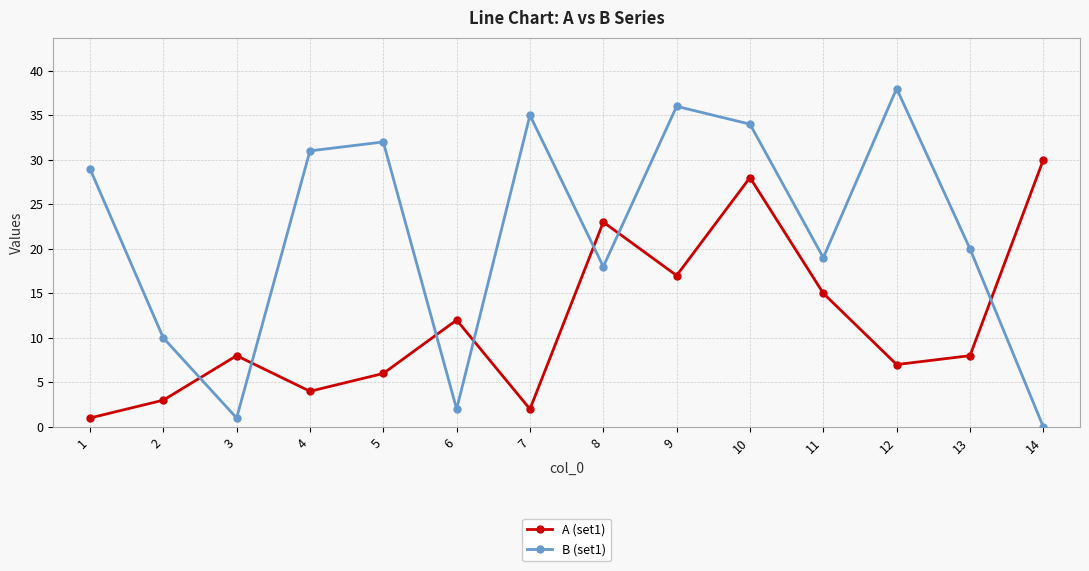

What is the spread (max minus min) of values at 7?

33